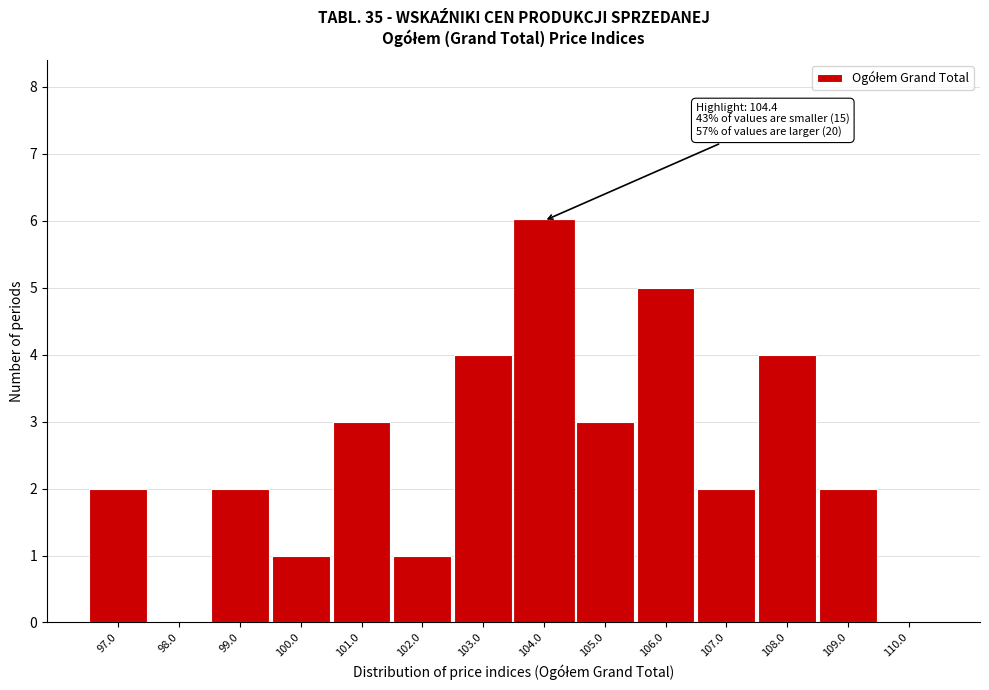

Reading right to left, what are all the values shown in this chart?

110.0=0	109.0=2	108.0=4	107.0=2	106.0=5	105.0=3	104.0=6	103.0=4	102.0=1	101.0=3	100.0=1	99.0=2	98.0=0	97.0=2